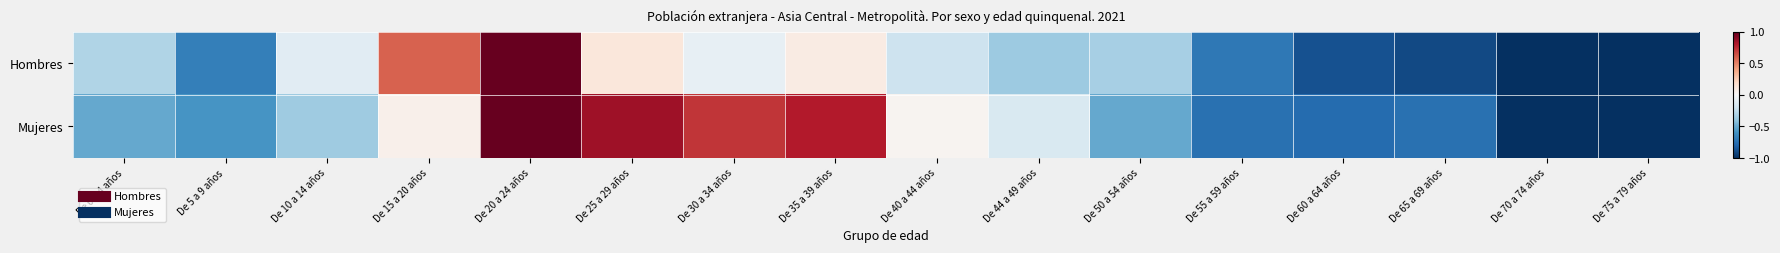

At which category is the sum across all series the highest?

De 20 a 24 años